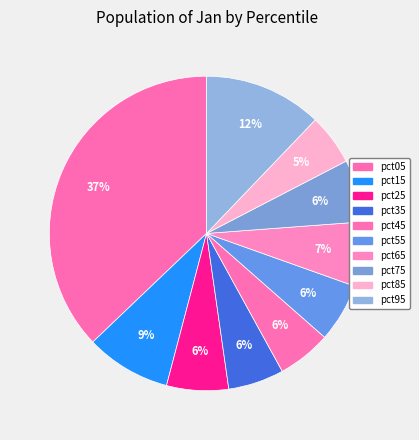

What portion of the pie excludes pct25?

93.6%